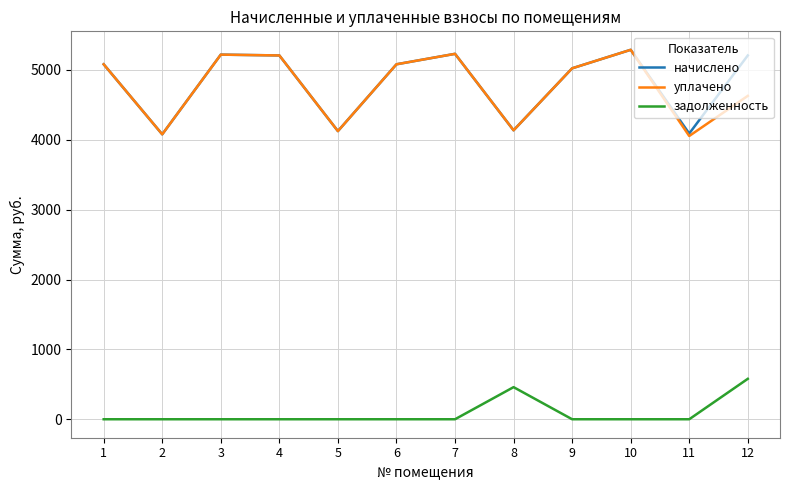

The value of задолженность at 3 is 0.0. True or false?

True